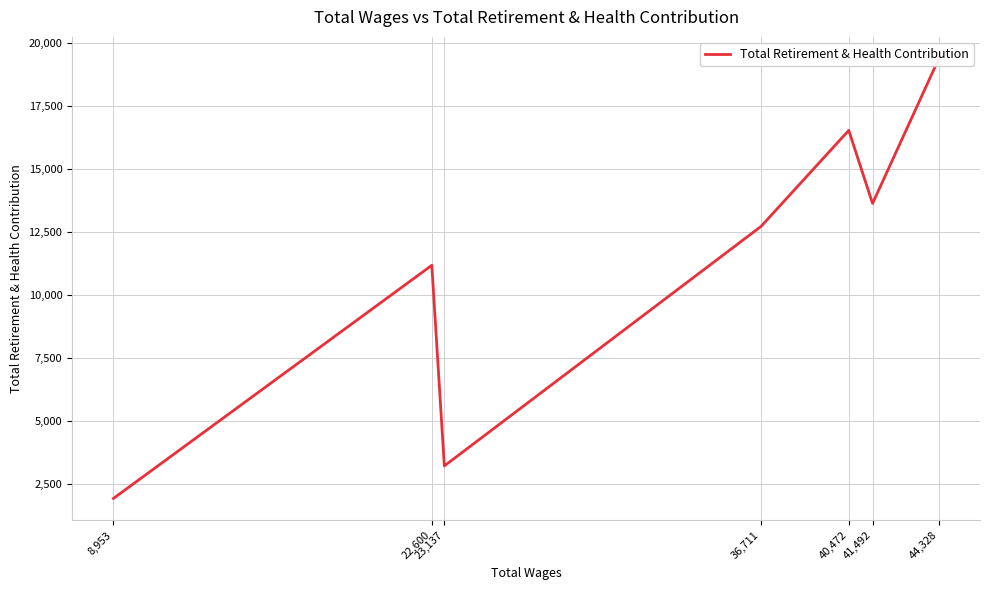

Rank the categories by value from highest to lowest.

44,328, 40,472, 41,492, 36,711, 22,600, 23,137, 8,953